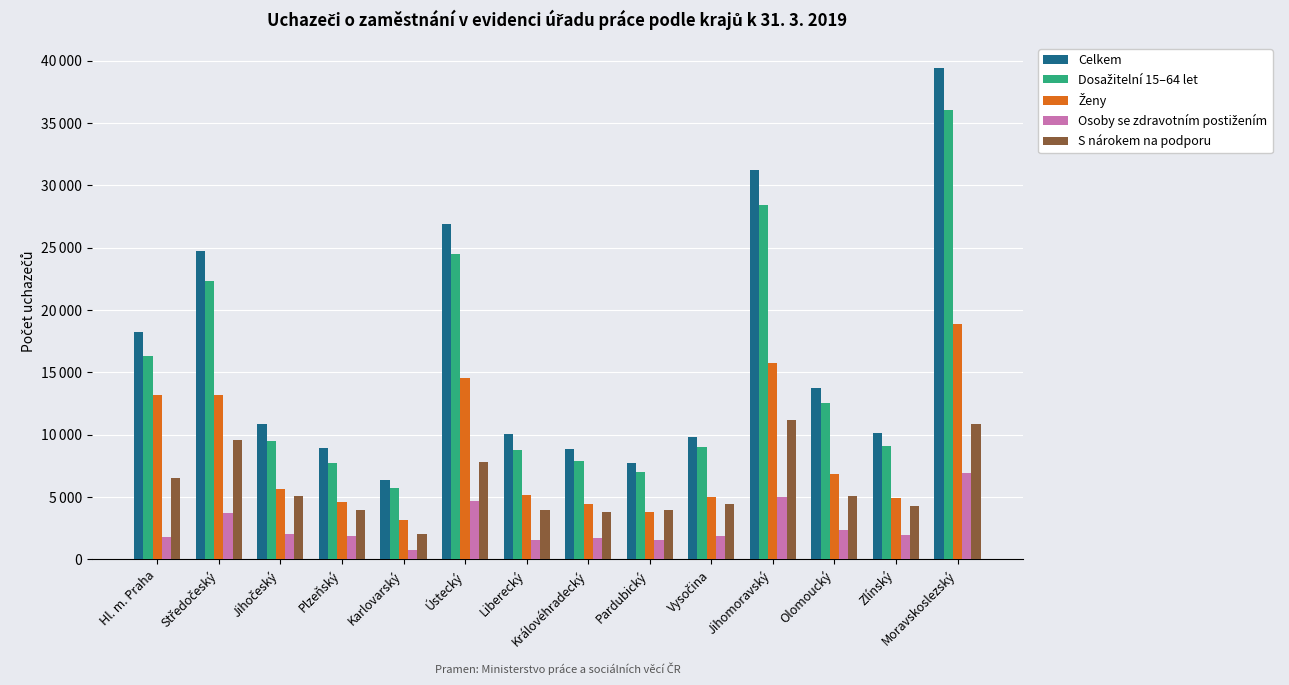

What is the minimum value for S nárokem na podporu?

2001